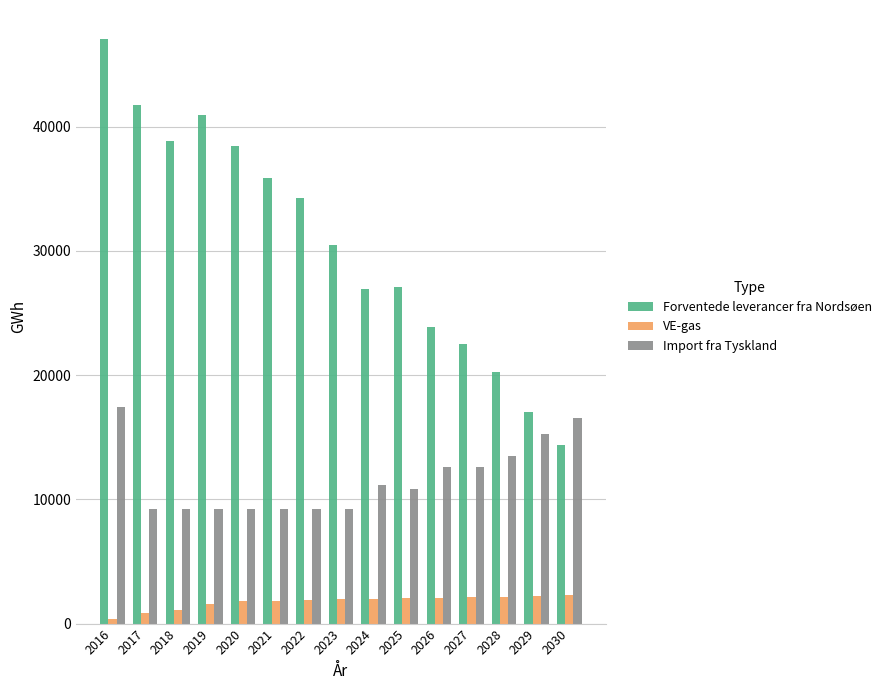

Count the number of categories in the chart.

15